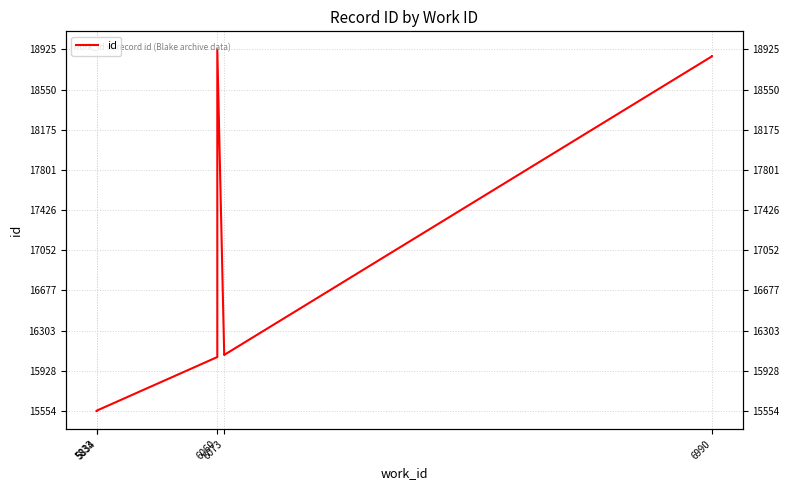

Reading left to right, what are all the values shown in this chart?

15554	15556	15558	15559	16057	18925	16076	16077	18861	18862